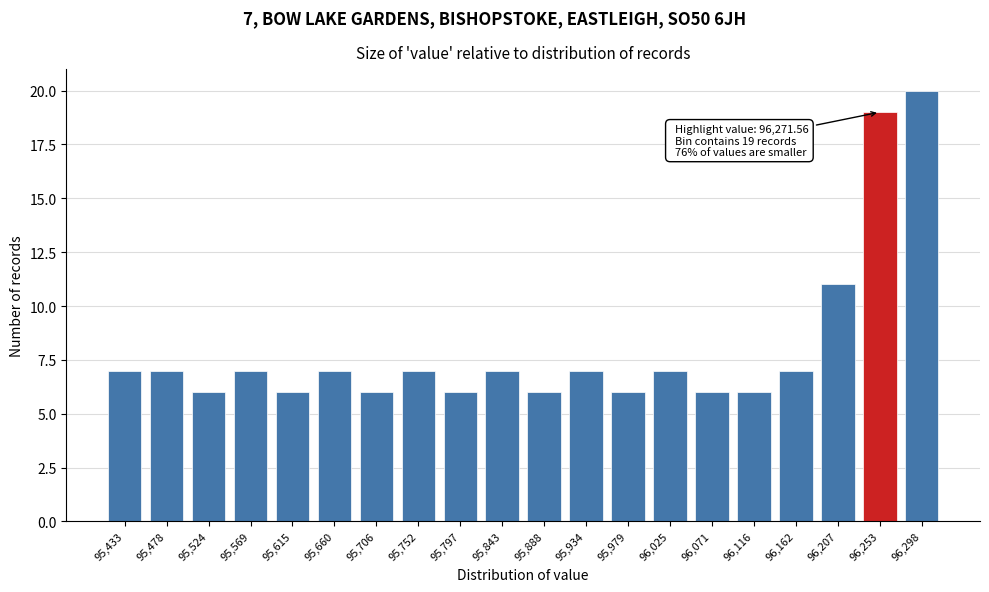

Reading left to right, list all the values displayed in this chart.

95,433=7	95,478=7	95,524=6	95,569=7	95,615=6	95,660=7	95,706=6	95,752=7	95,797=6	95,843=7	95,888=6	95,934=7	95,979=6	96,025=7	96,071=6	96,116=6	96,162=7	96,207=11	96,253=19	96,298=20